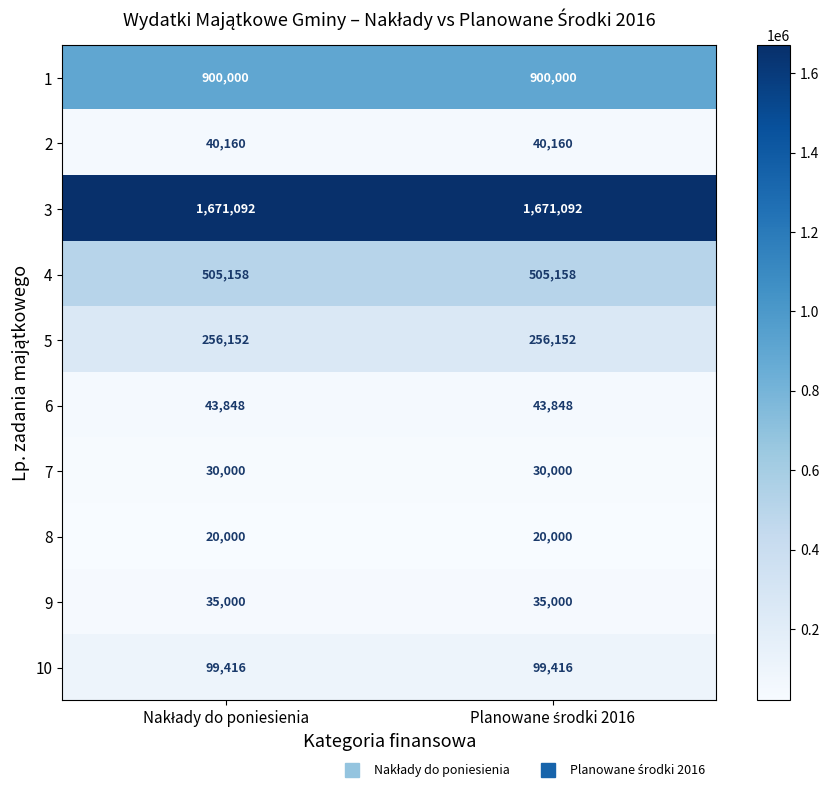

Which series has the largest total across all categories?

3